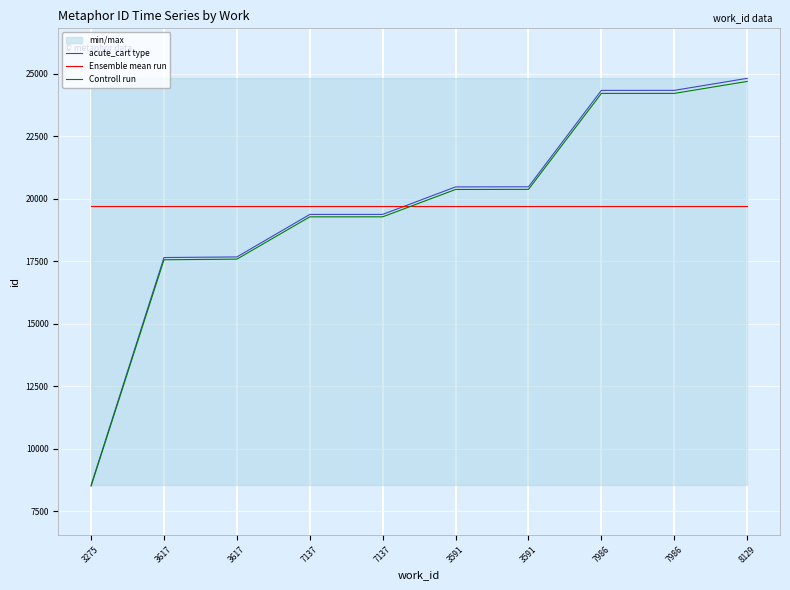

At how many categories does at least one series exceed 23015?

3